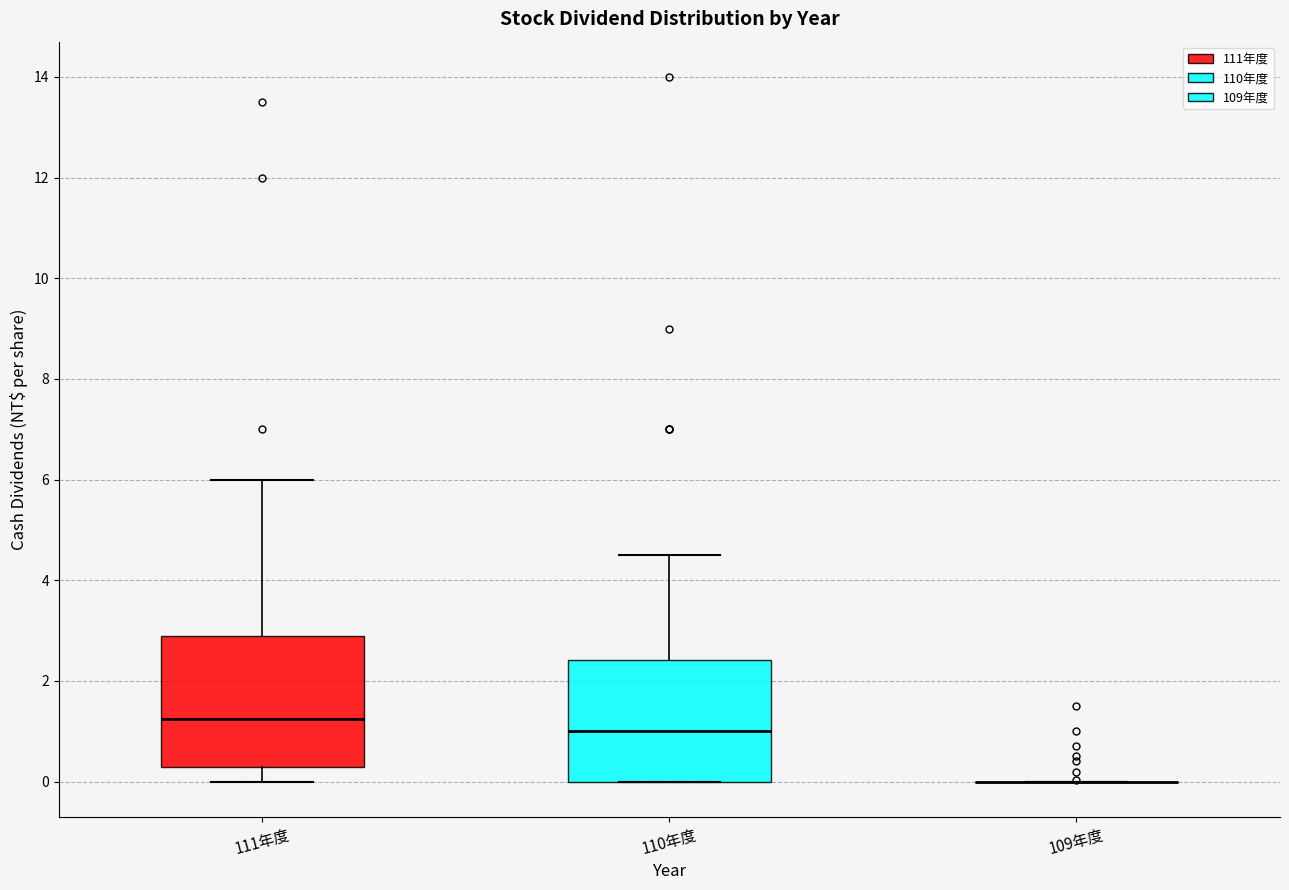

Reading left to right, transcribe this box plot: for each box, give where its median line is, the range the box spans, and where its two whiskers end, as read against the y-axis. The values are not printed on the chart, so give them approximately, as read against the axis.

111年度: median 1.2, box 0.2 to 3.0, whiskers 0.0 to 6.0
110年度: median 1.0, box 0.0 to 2.4, whiskers 0.0 to 4.6
109年度: box collapsed to a line at 0.0, whiskers 0.0 to 0.0